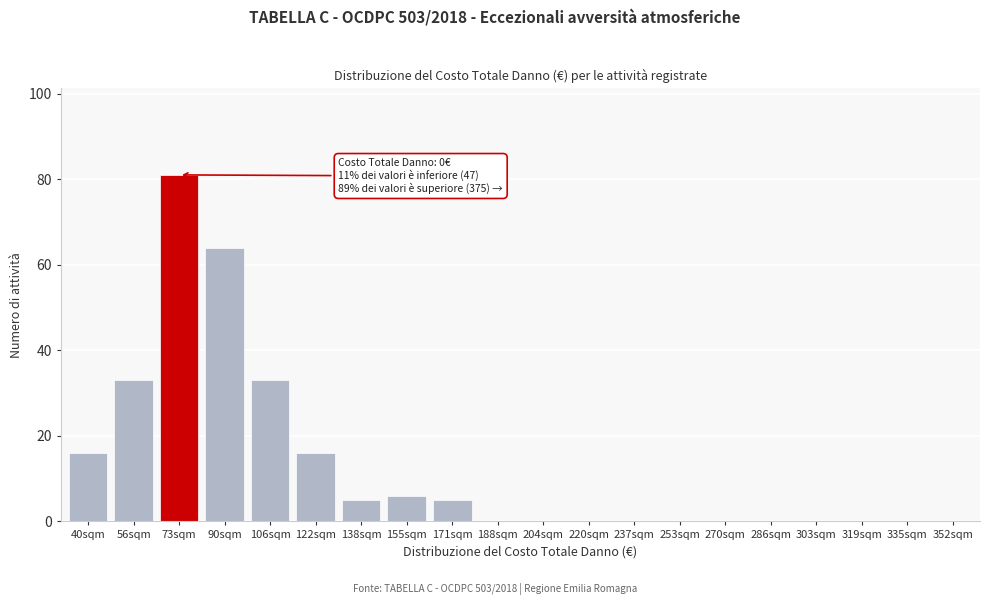

Reading left to right, list all the values displayed in this chart.

40sqm=16	56sqm=33	73sqm=81	90sqm=64	106sqm=33	122sqm=16	138sqm=5	155sqm=6	171sqm=5	188sqm=0	204sqm=0	220sqm=0	237sqm=0	253sqm=0	270sqm=0	286sqm=0	303sqm=0	319sqm=0	335sqm=0	352sqm=0